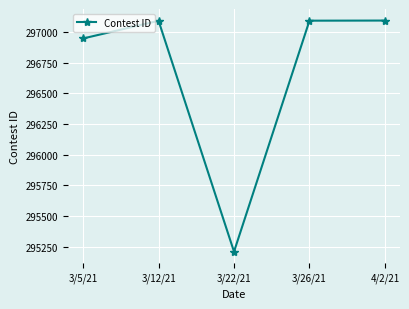

Is it true that the value at 3/12/21 is 297091?

True